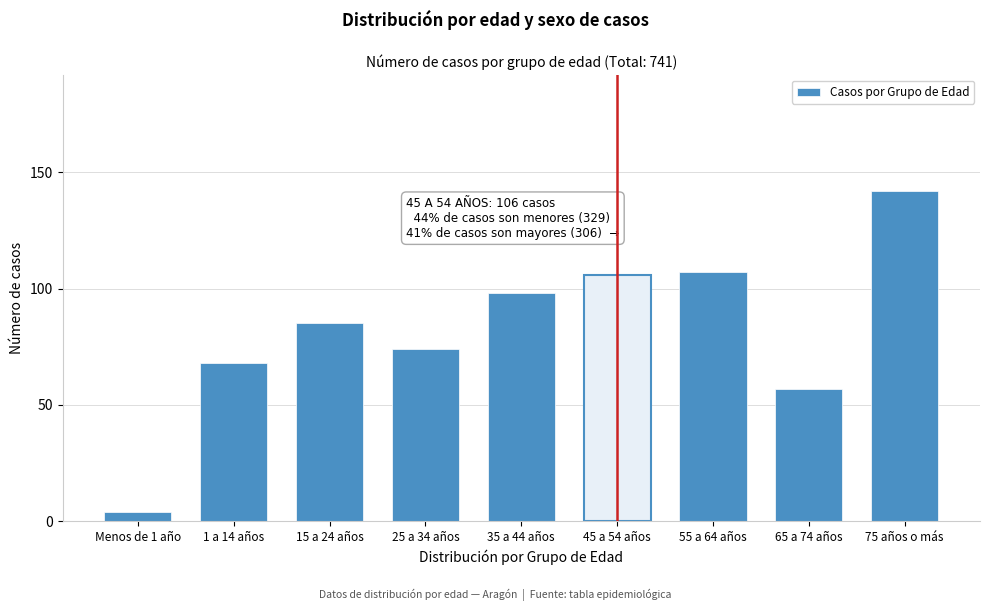

Reading left to right, extract all data points from this chart.

4	68	85	74	98	106	107	57	142